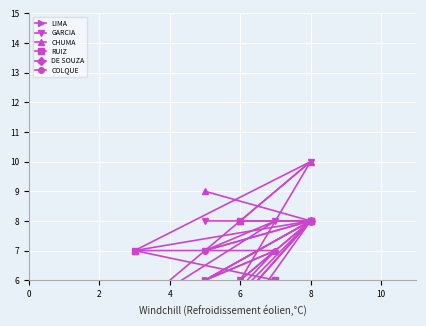

At which category is the sum across all series the highest?

8